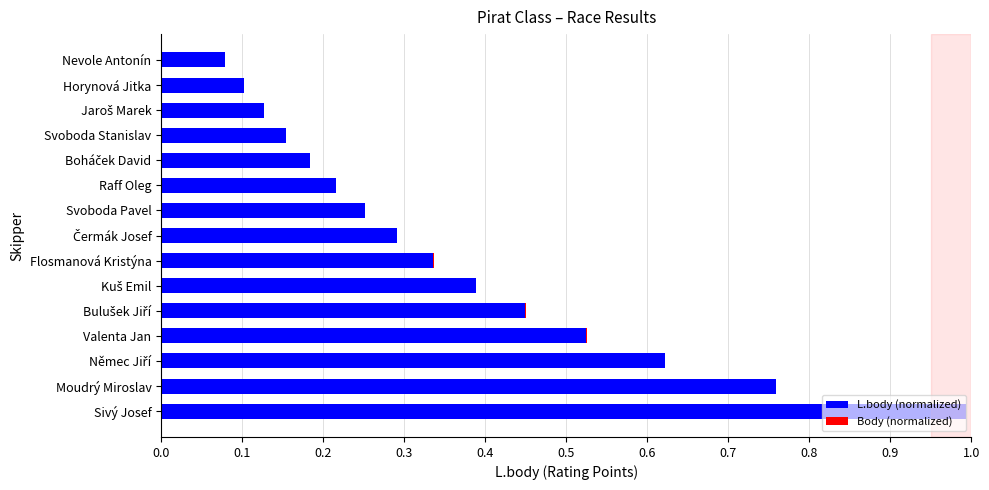

At which category is the sum across all series the highest?

Sivý Josef